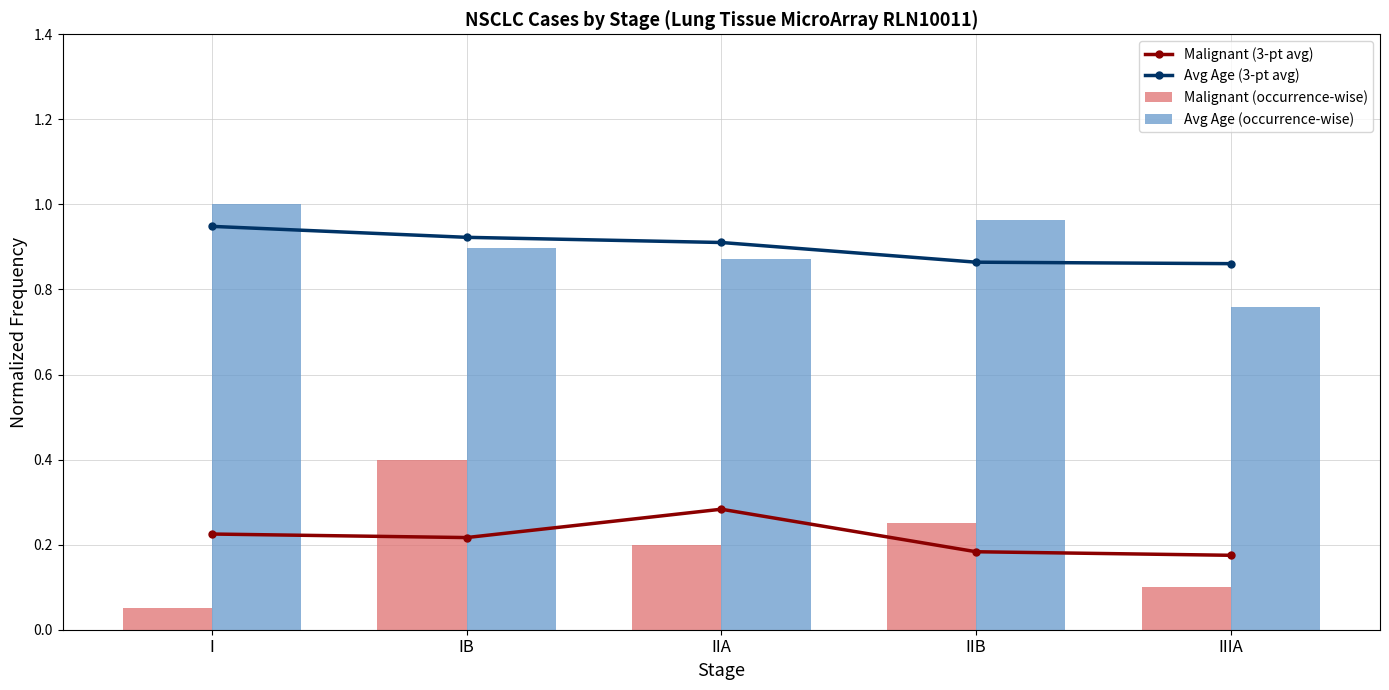

What is the label of the 5th bar from the right?

I